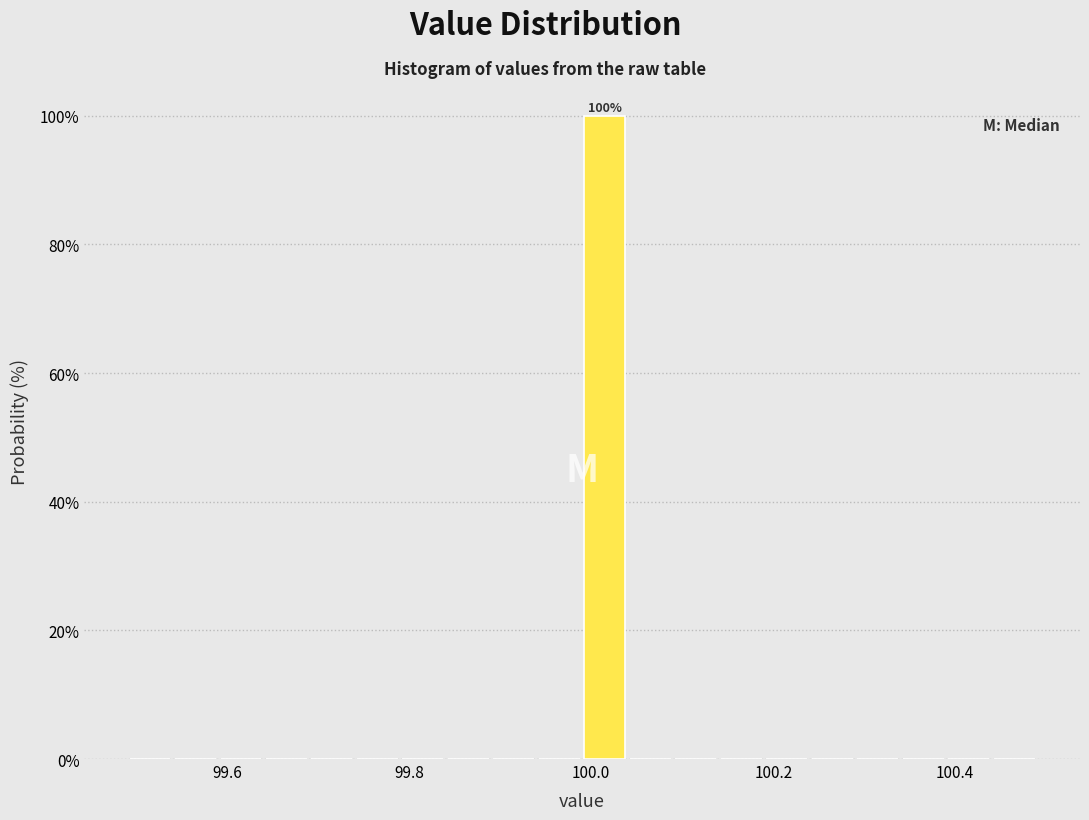

Read against the x-axis, roughly where is the centre of the tallest bar?

100.02